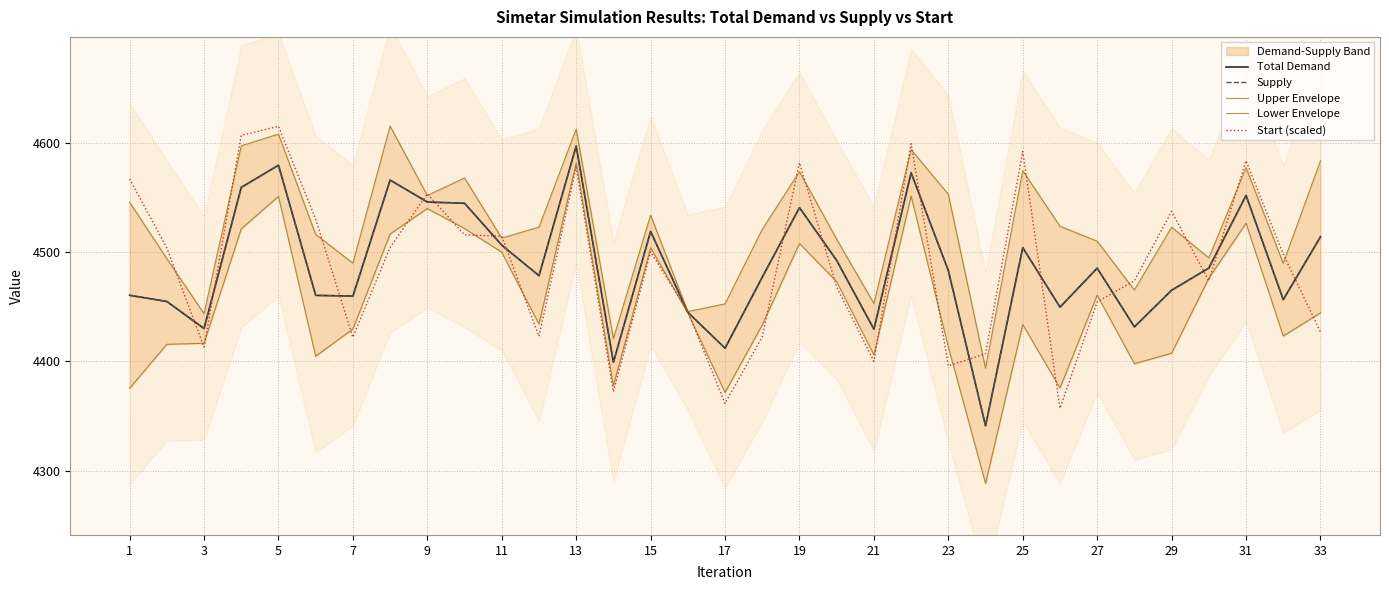

What is the highest value of the Start (scaled) series?

4615.5